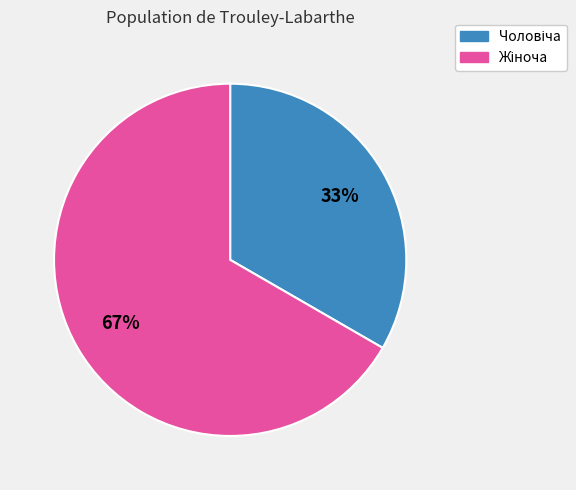

To the nearest percent, what is the average slice percentage?

50%